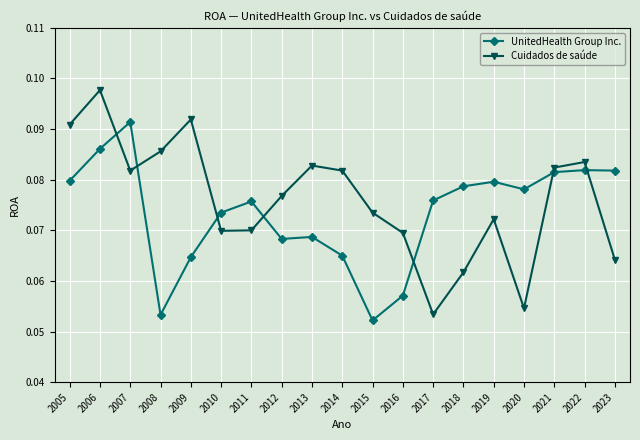

Which category has the lowest value in the Cuidados de saúde series?

2017